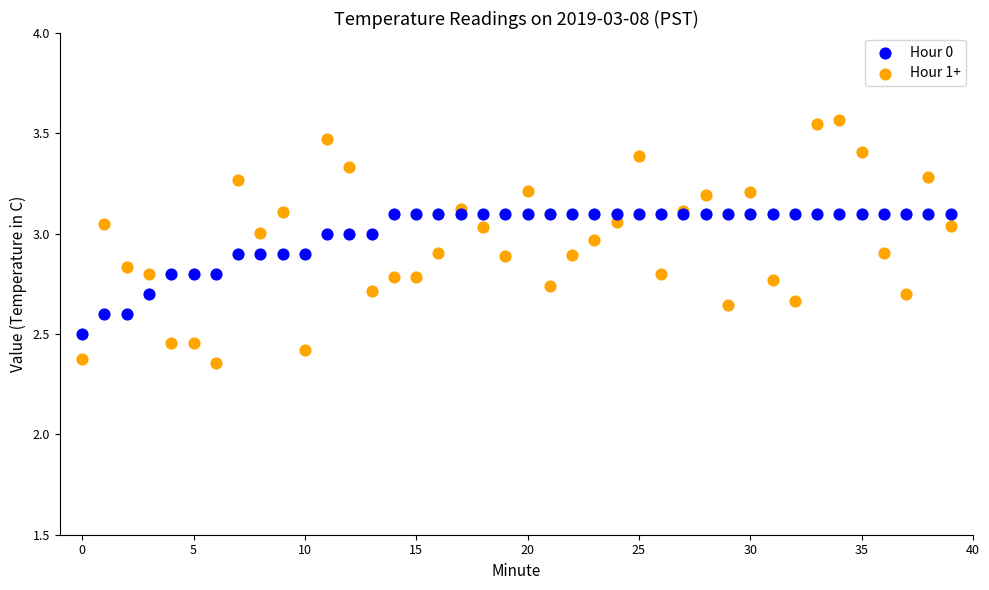

Which series reaches the maximum Y coordinate?

Hour 1+